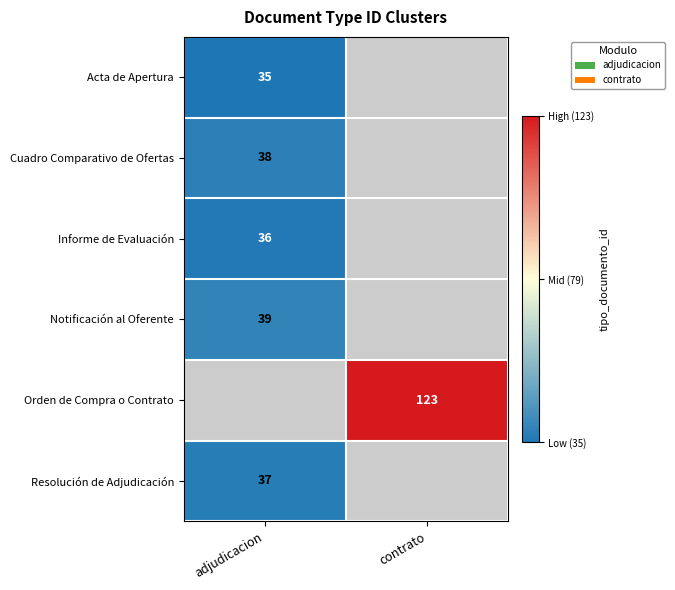

The Orden de Compra o Contrato series shows 123 at contrato. True or false?

True